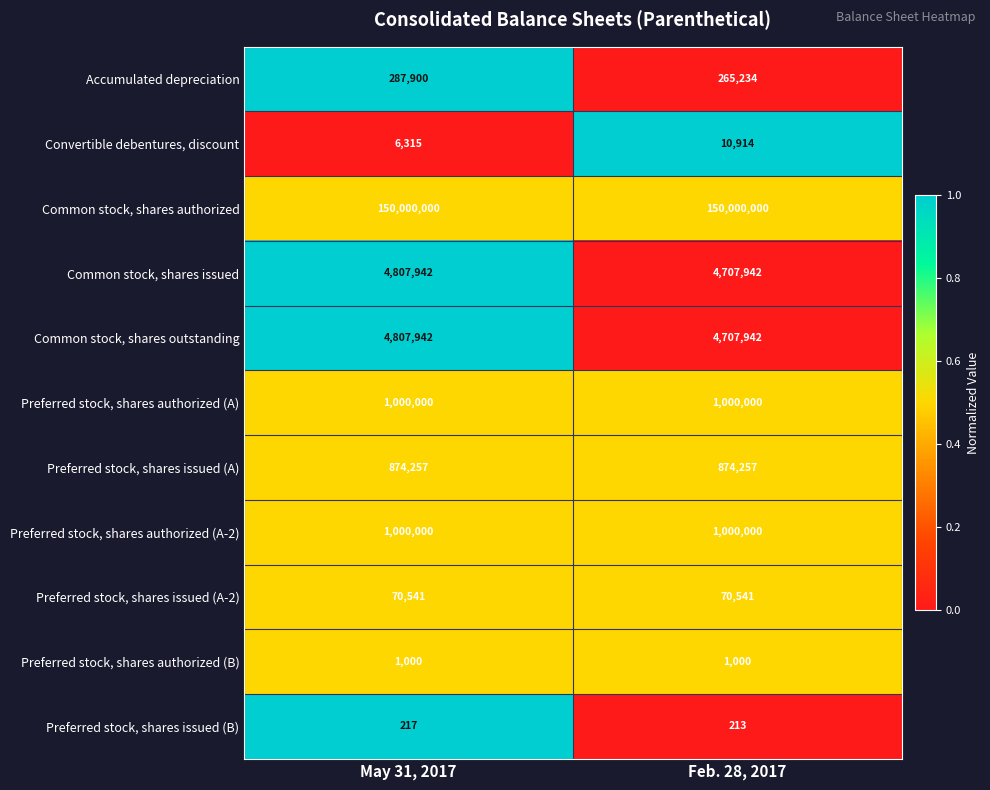

What is the spread (max minus min) of values at May 31, 2017?

149999783